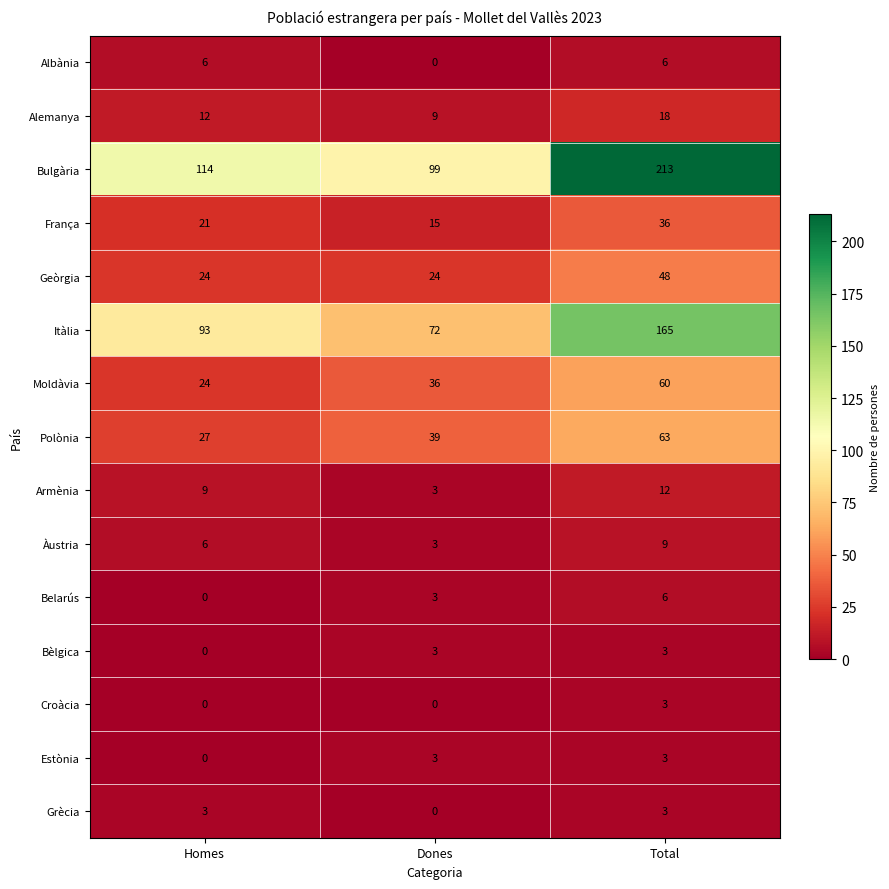

At which category is the sum across all series the highest?

Total